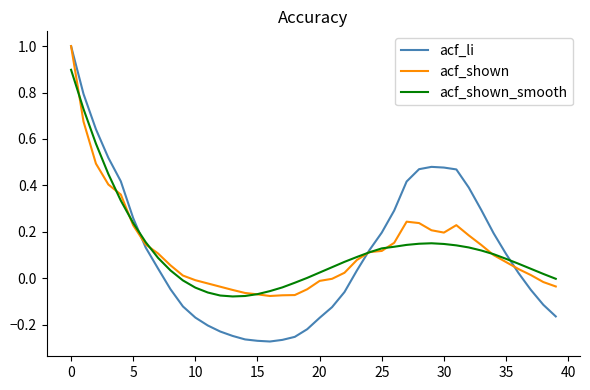

True or false: acf_shown and acf_li intersect in this chart.

True